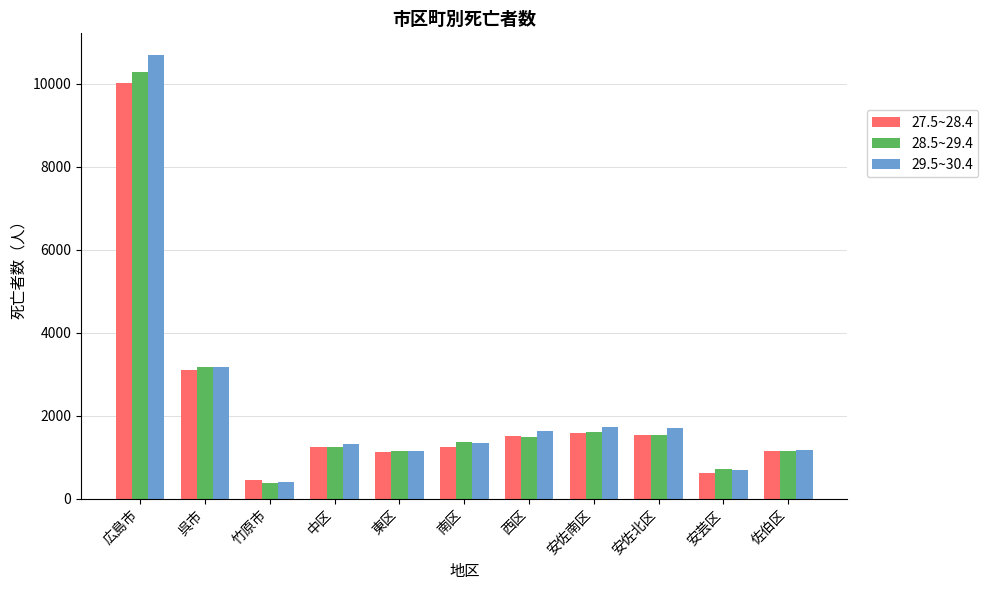

What is the label of the 8th bar from the right?

中区